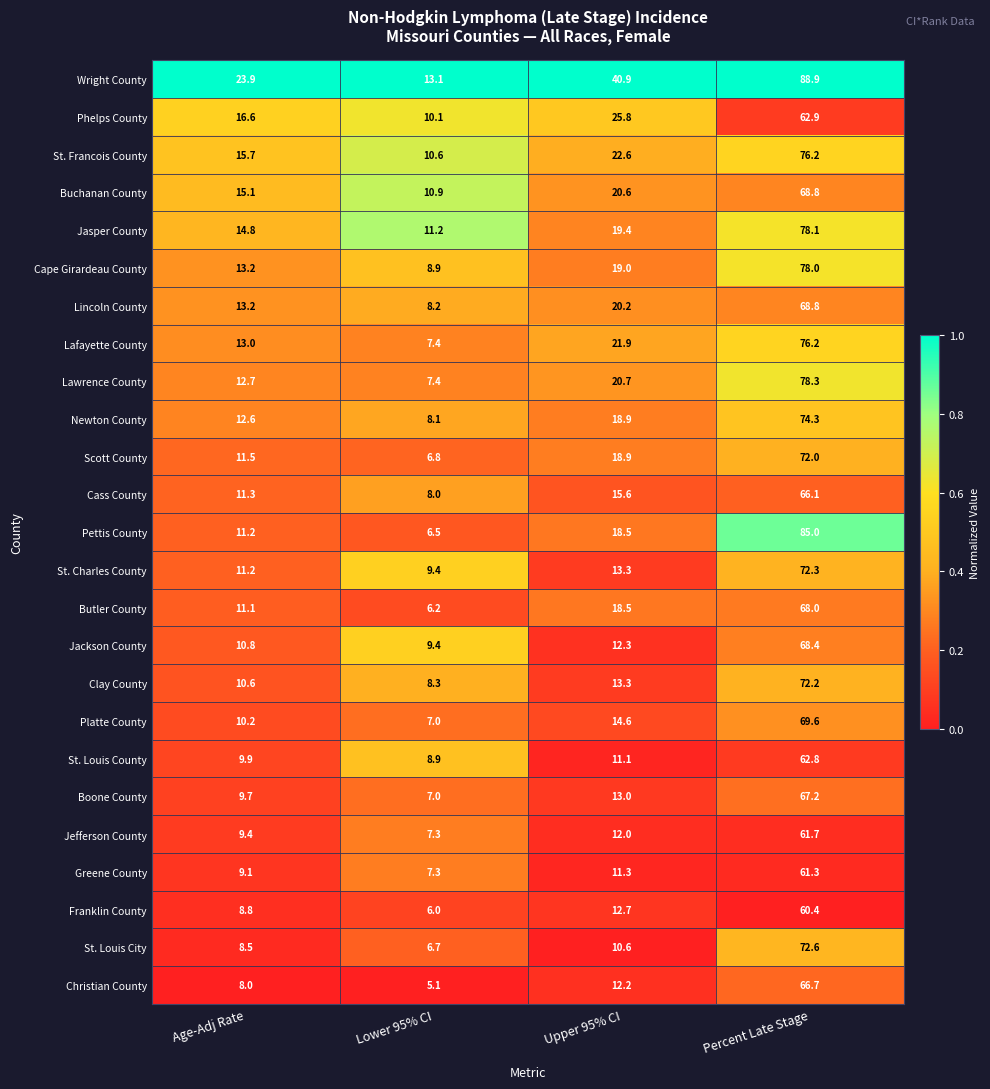

What is the sum of all Scott County values?

109.2